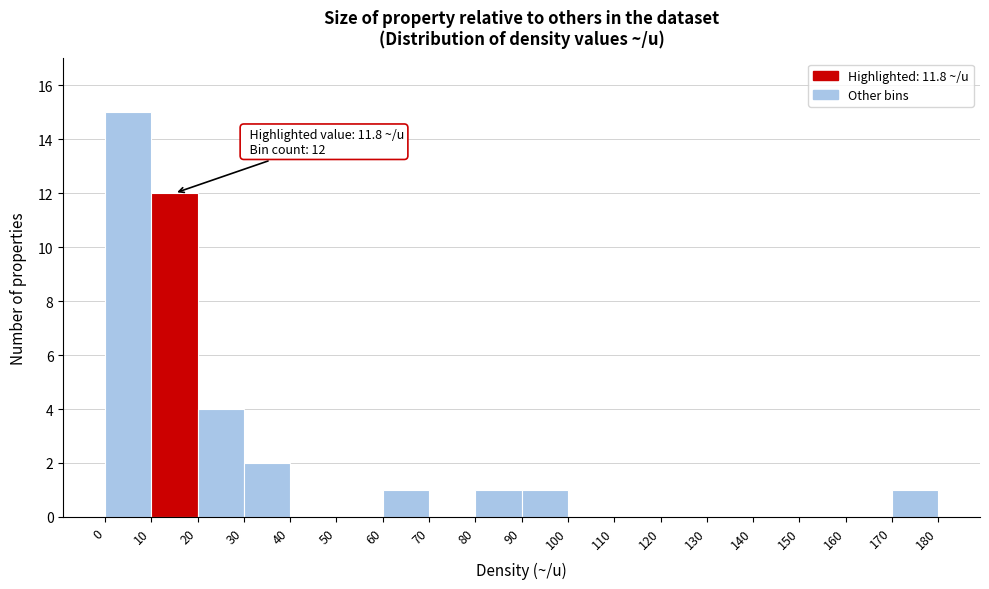

Over which range of the x-axis is the bar tallest?

0 to 10